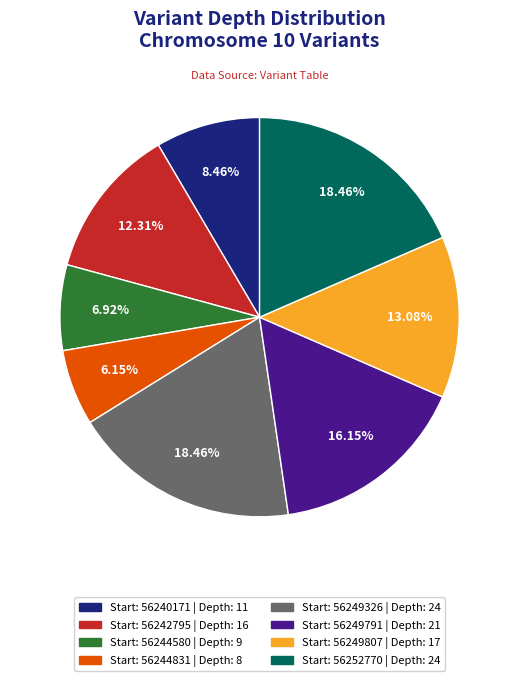

Is there any slice that represents more than half of the pie?

No